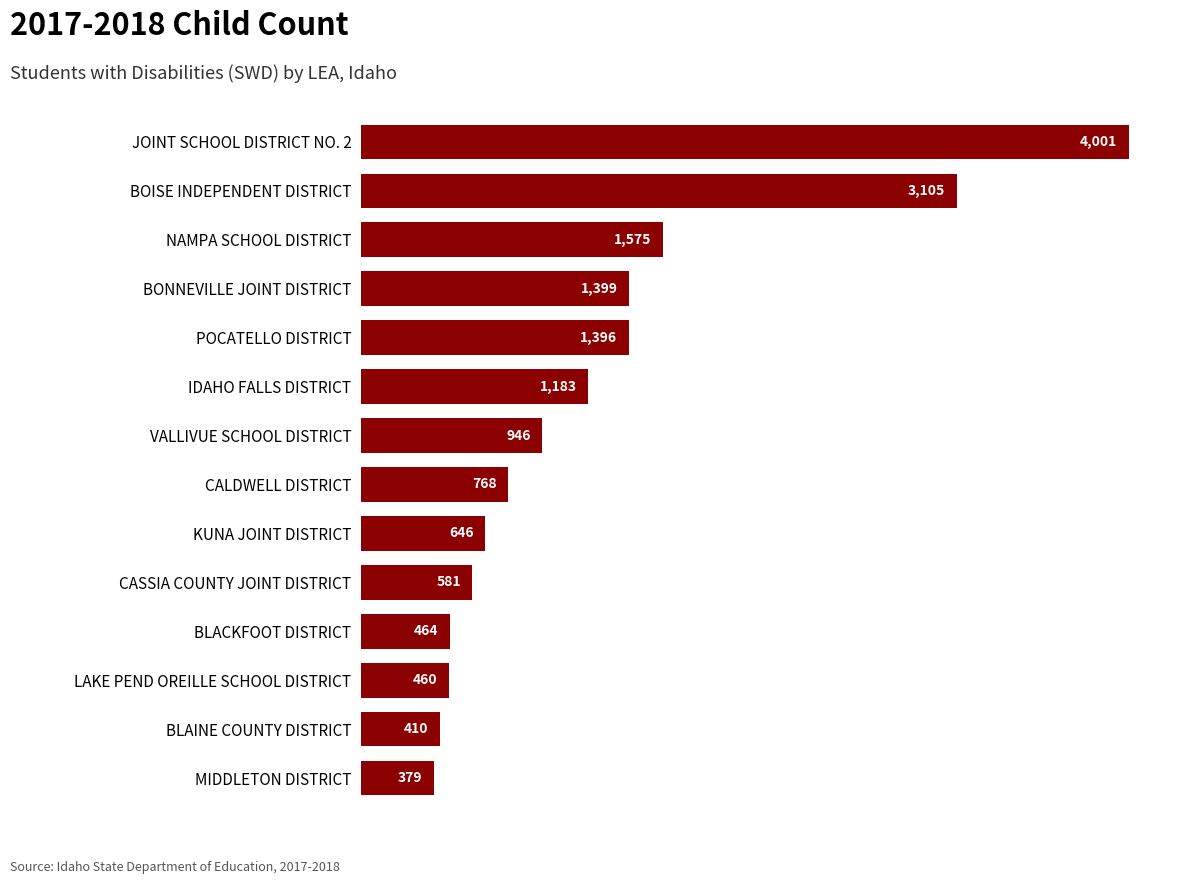

How many data points are less than 946?

7